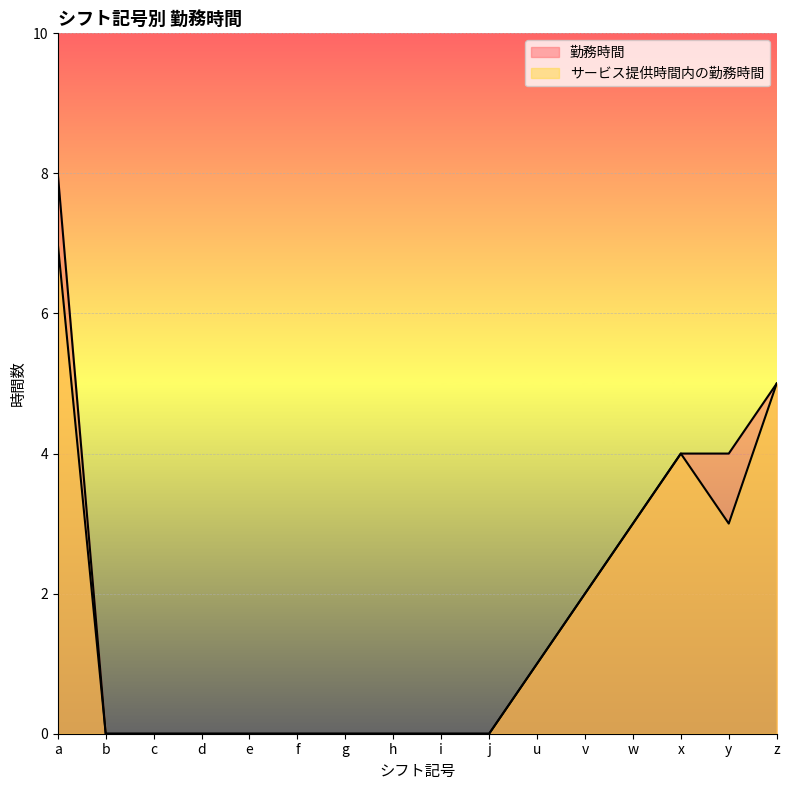

True or false: サービス提供時間内の勤務時間 and 勤務時間 intersect in this chart.

False